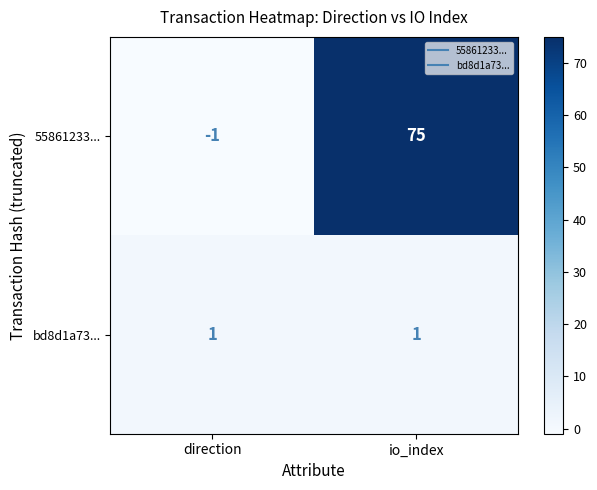

List the series in order of their peak value, highest first.

55861233..., bd8d1a73...